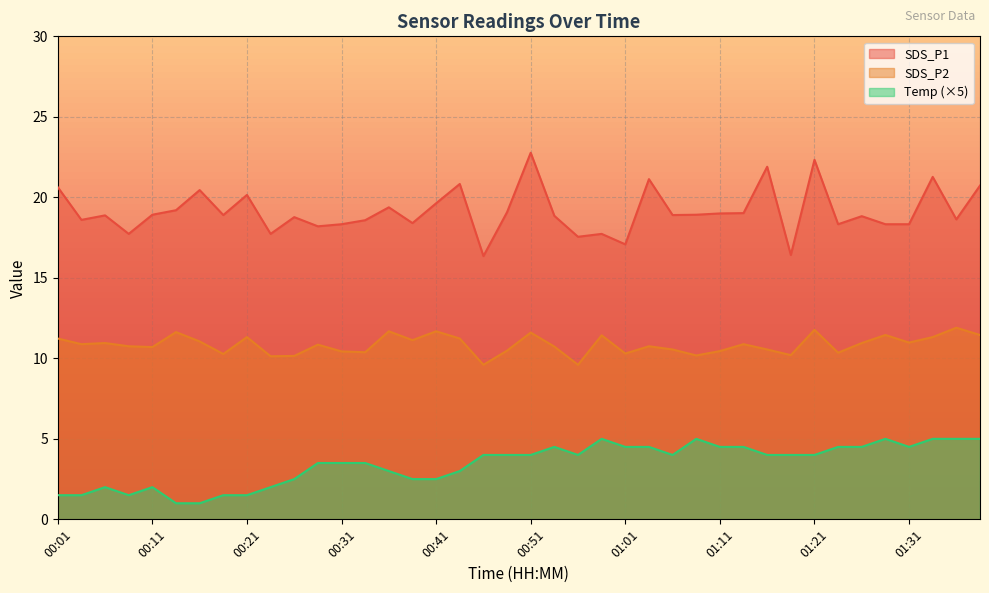

What is the label of the 33rd point from the right?

00:18